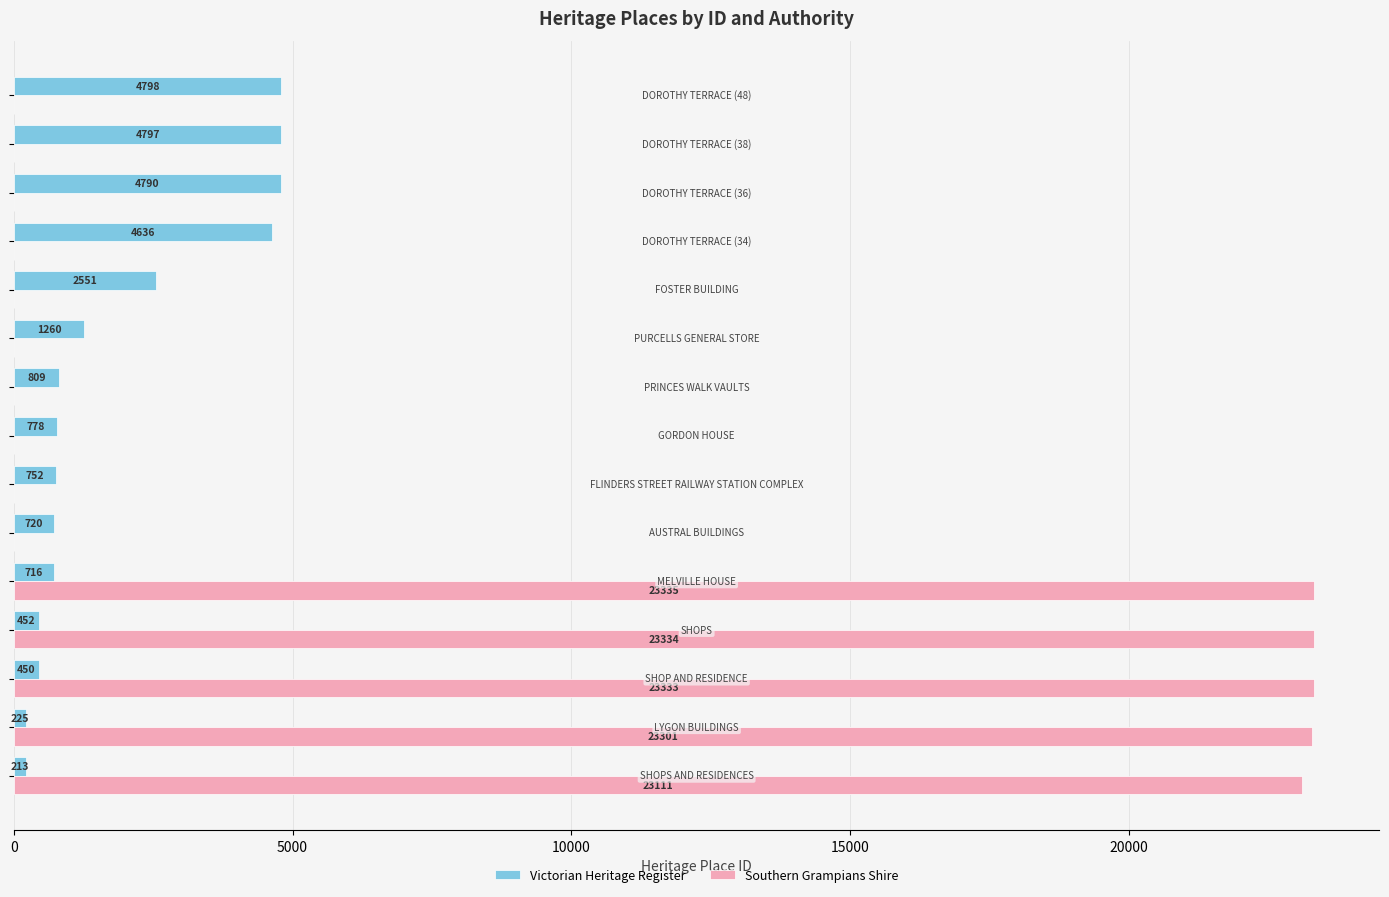

Count the number of data series in this chart.

2